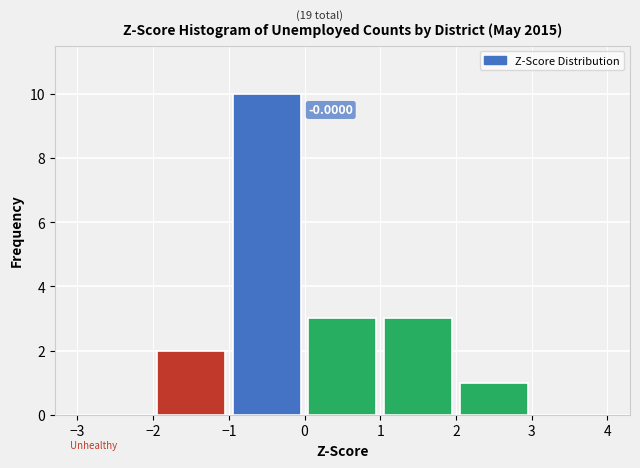

Which range on the x-axis has the tallest bar?

-1 to 0